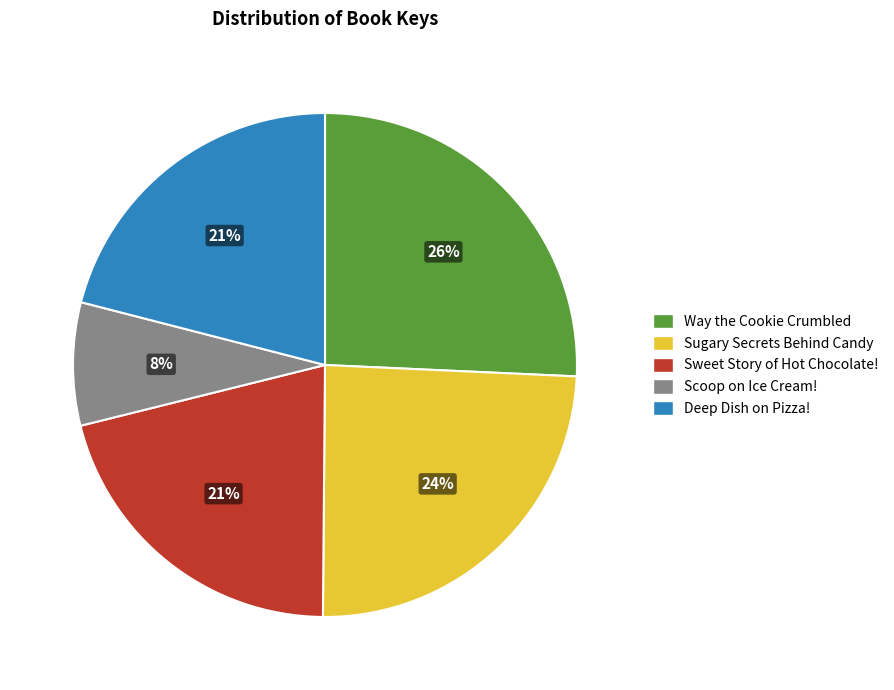

Does Way the Cookie Crumbled represent more than half of the total?

No